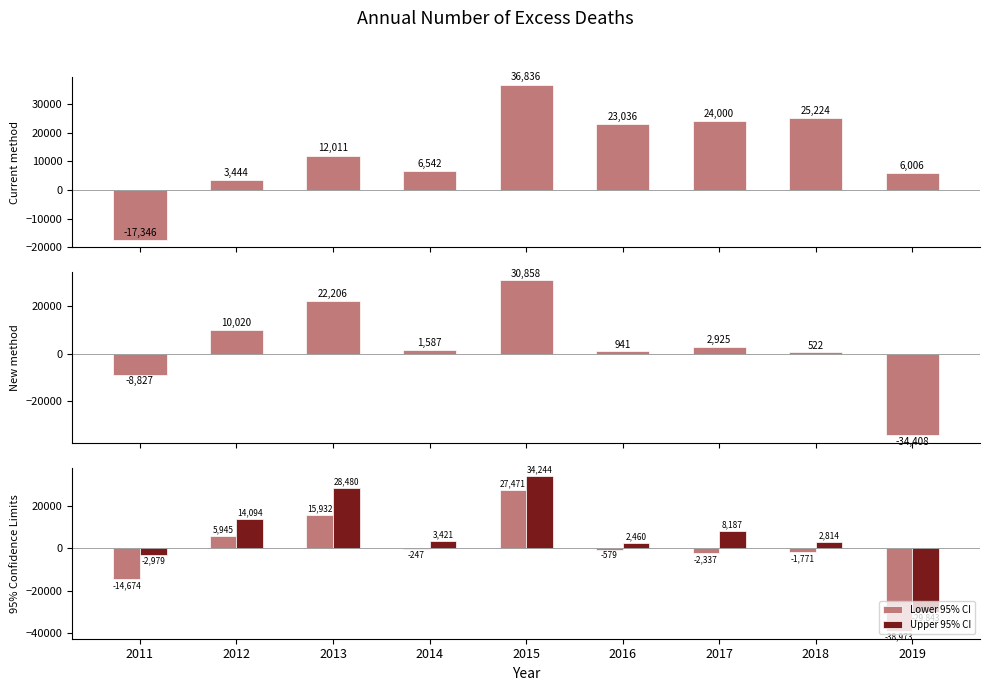

What value does the Lower 95% CI series have at 2019, to the nearest 100?

-39000